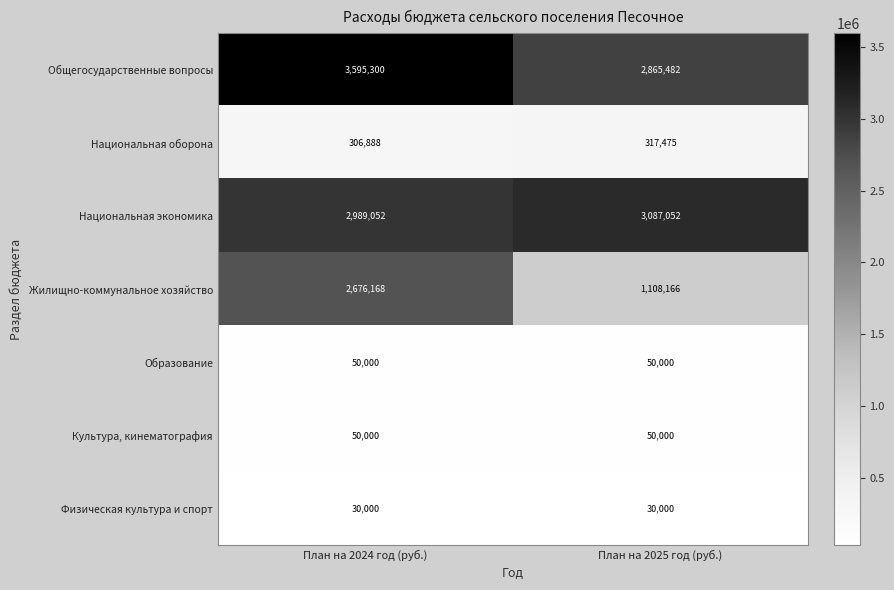

Rank the categories by Национальная экономика value from highest to lowest.

План на 2025 год (руб.), План на 2024 год (руб.)